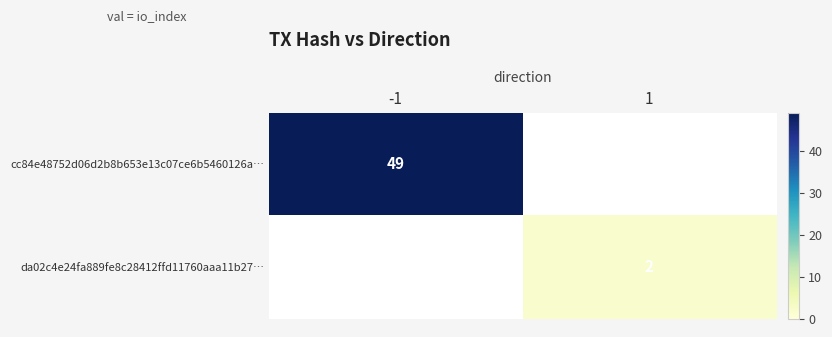

At how many categories does at least one series exceed 31?

1